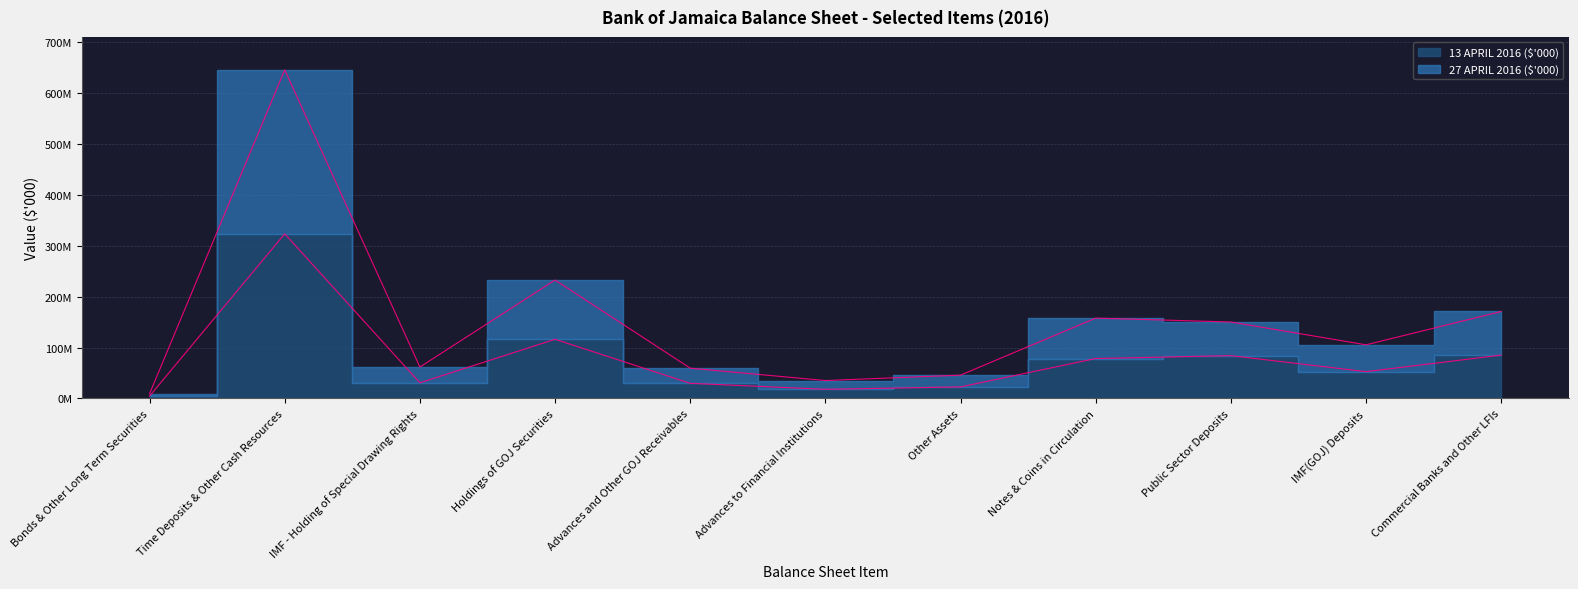

Which series changed the most between Holdings of GOJ Securities and Other Assets?

27 APRIL 2016 ($'000)